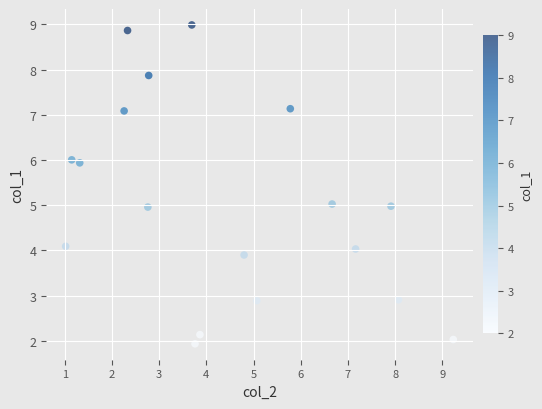

What is the range of X values (max minus min)?

8.2